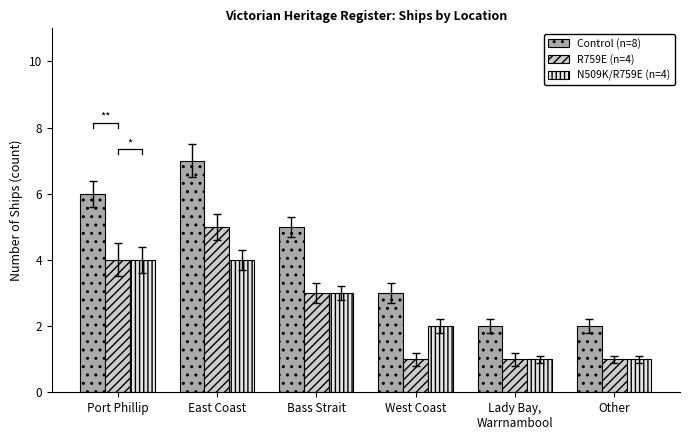

True or false: Control (n=8) has a value of 6 at Port Phillip.

True